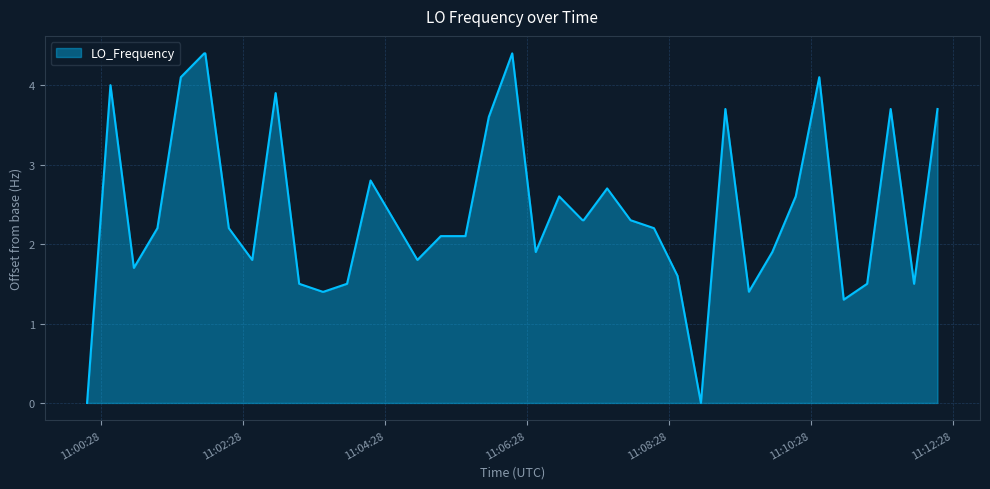

What is the greatest value displayed?

4.4